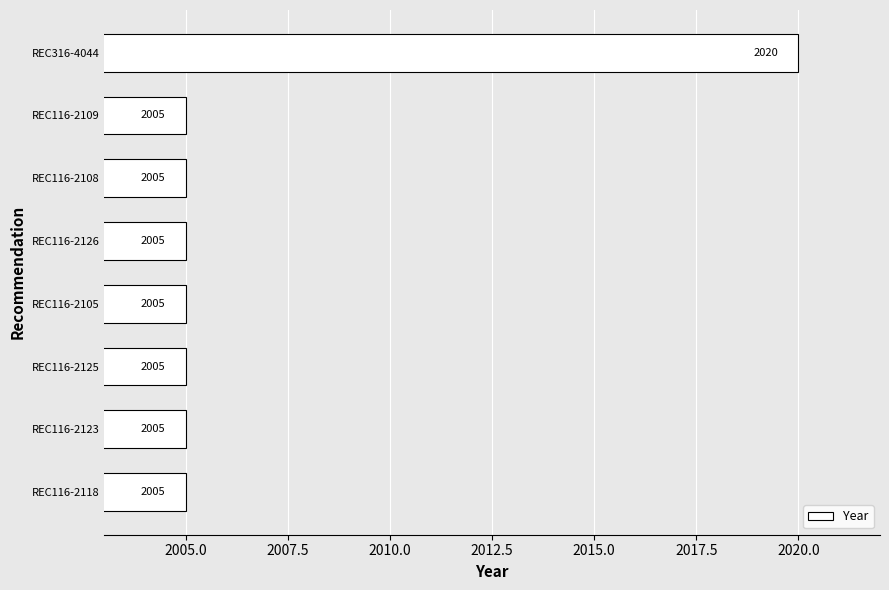

Reading top to bottom, list all the values displayed in this chart.

2020	2005	2005	2005	2005	2005	2005	2005